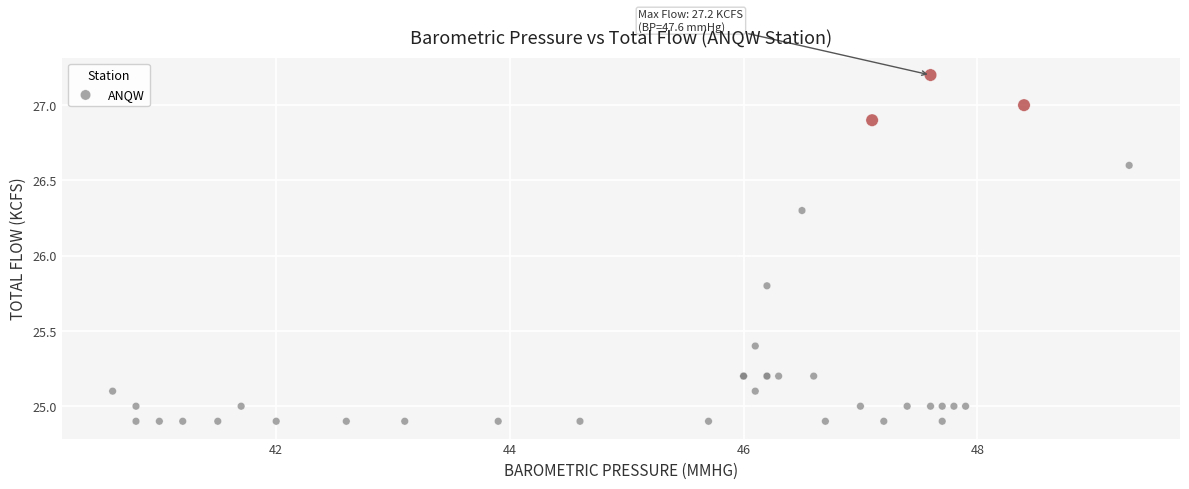

What Y value in the scatter plot is closest to 26?

25.8